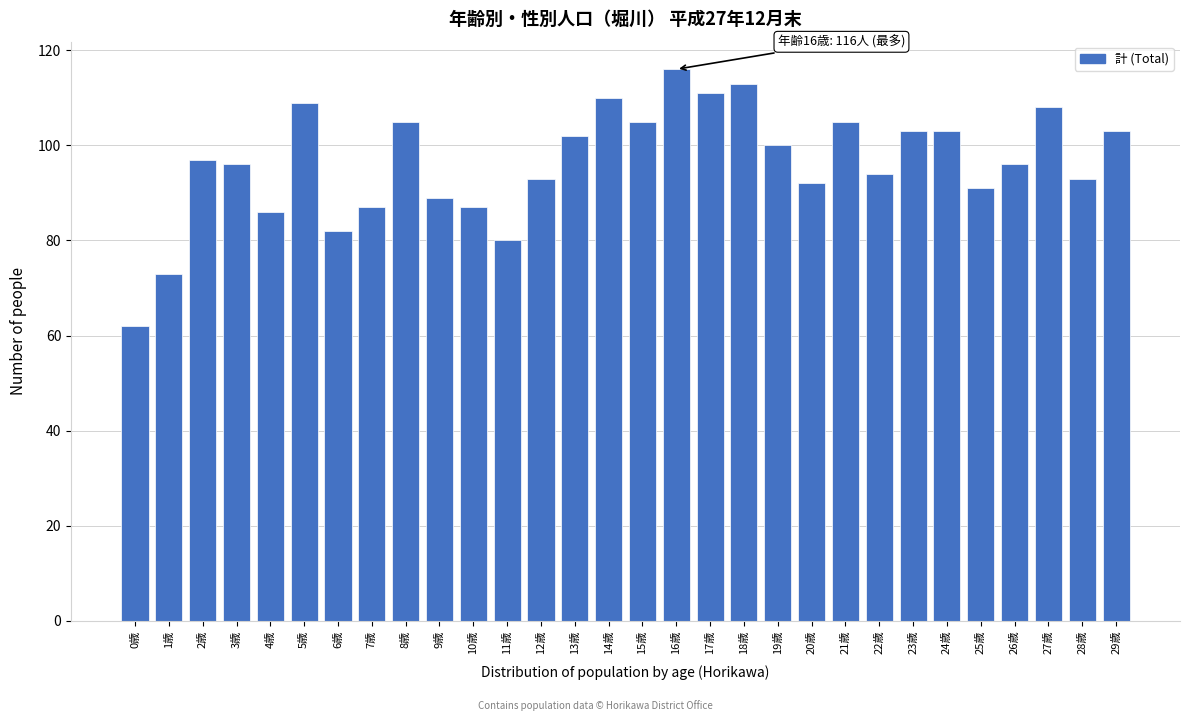

Reading left to right, what are all the values shown in this chart?

62	73	97	96	86	109	82	87	105	89	87	80	93	102	110	105	116	111	113	100	92	105	94	103	103	91	96	108	93	103